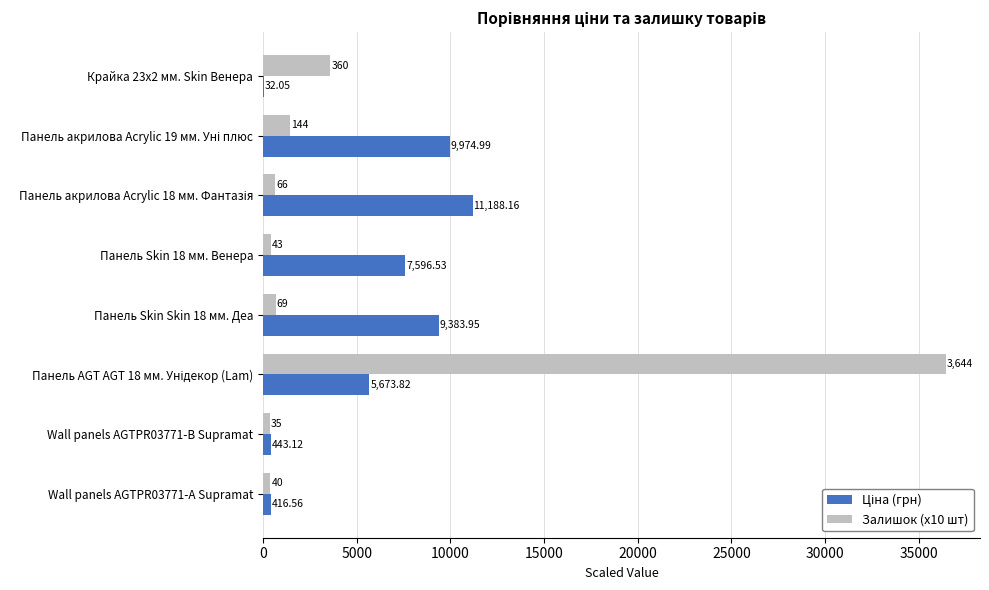

How many series are shown in this chart?

2